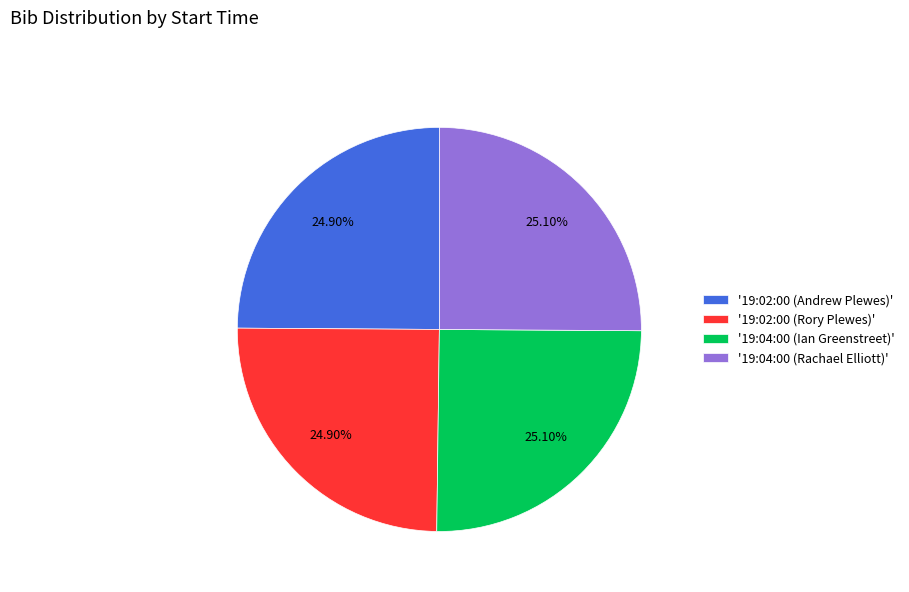

Does '19:02:00 (Andrew Plewes)' account for over 50% of the chart?

No